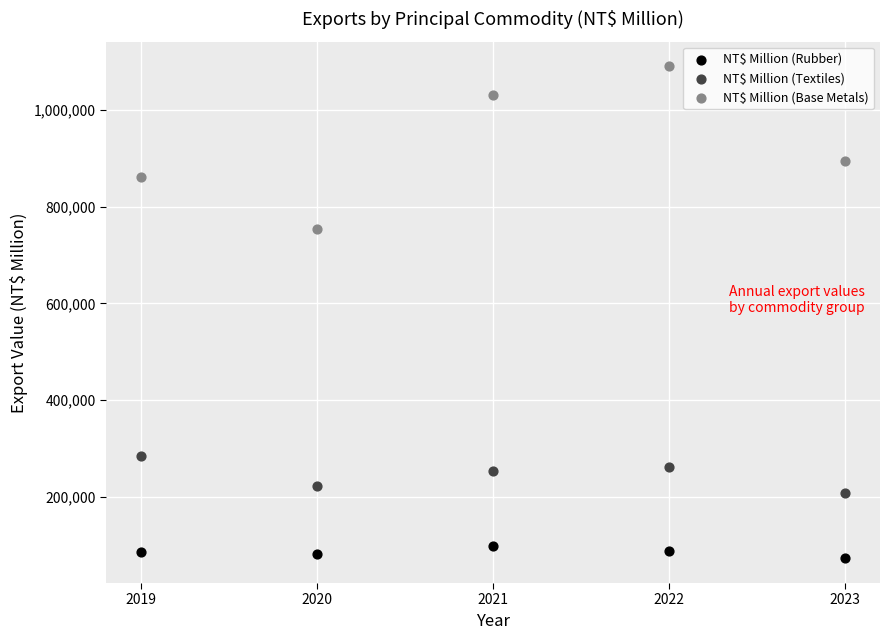

Across all data points, what is the range of Y values (max minus min)?

1018619